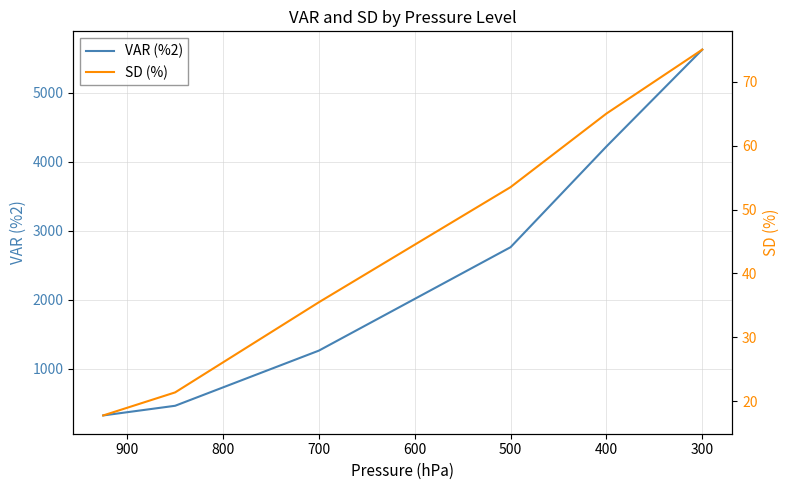

True or false: SD (%) and VAR (%2) cross at least once.

False